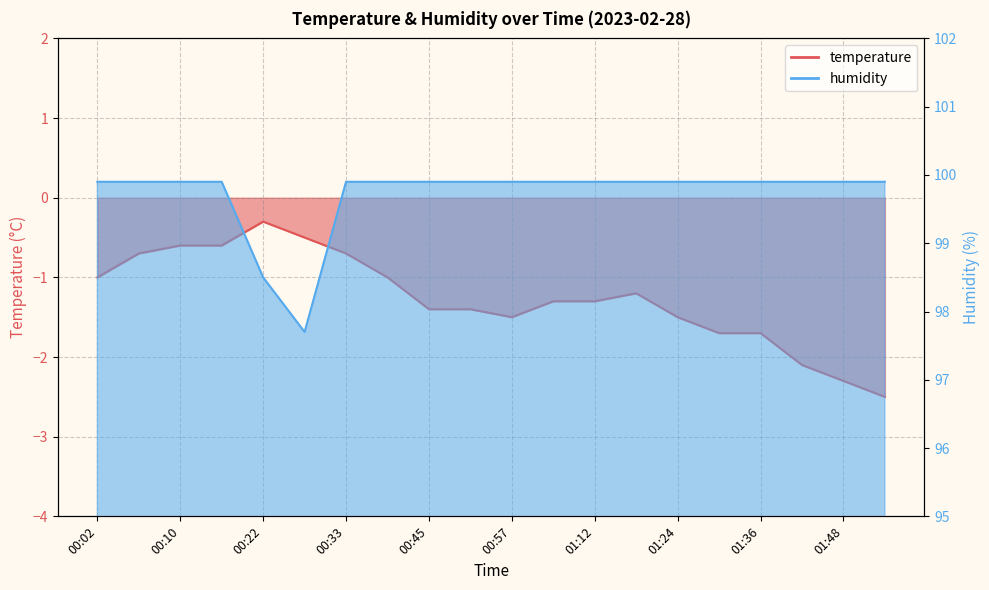

True or false: humidity has more than 2 interior local peaks.

False